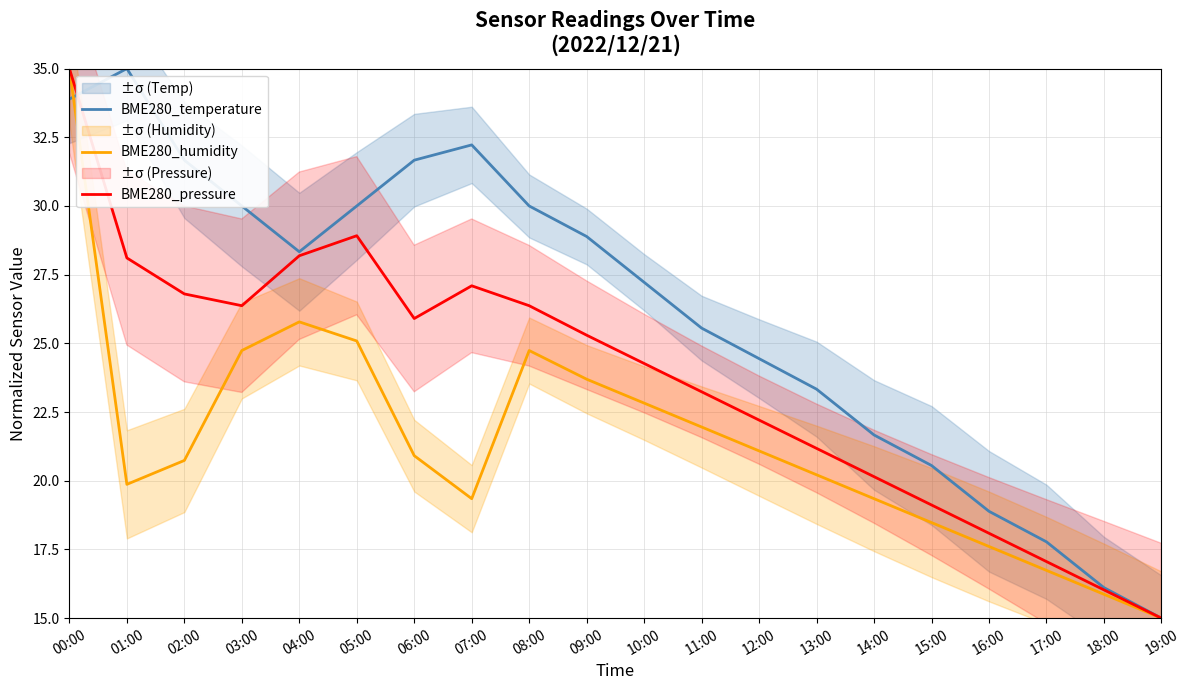

The value of BME280_temperature at 13:00 is 15.0. True or false?

False